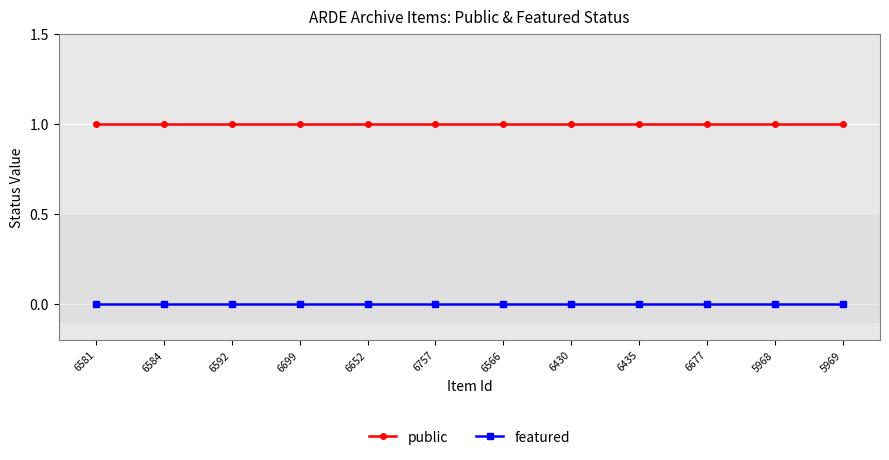

True or false: featured and public cross at least once.

False